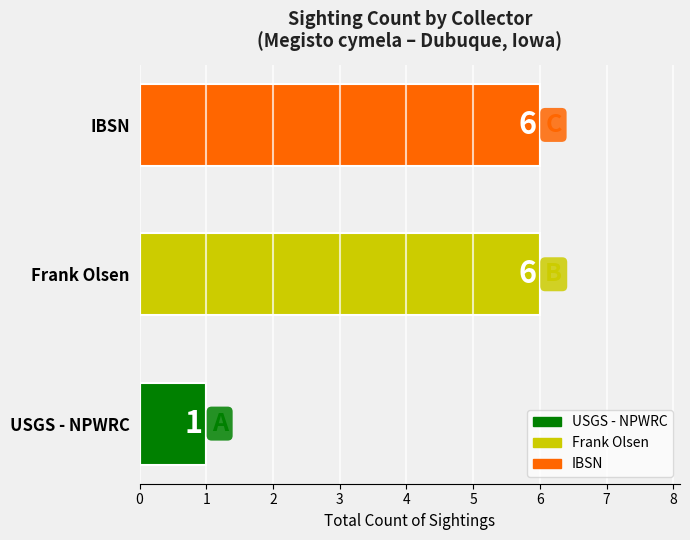

Reading bottom to top, transcribe all the data shown in this chart.

1	6	6